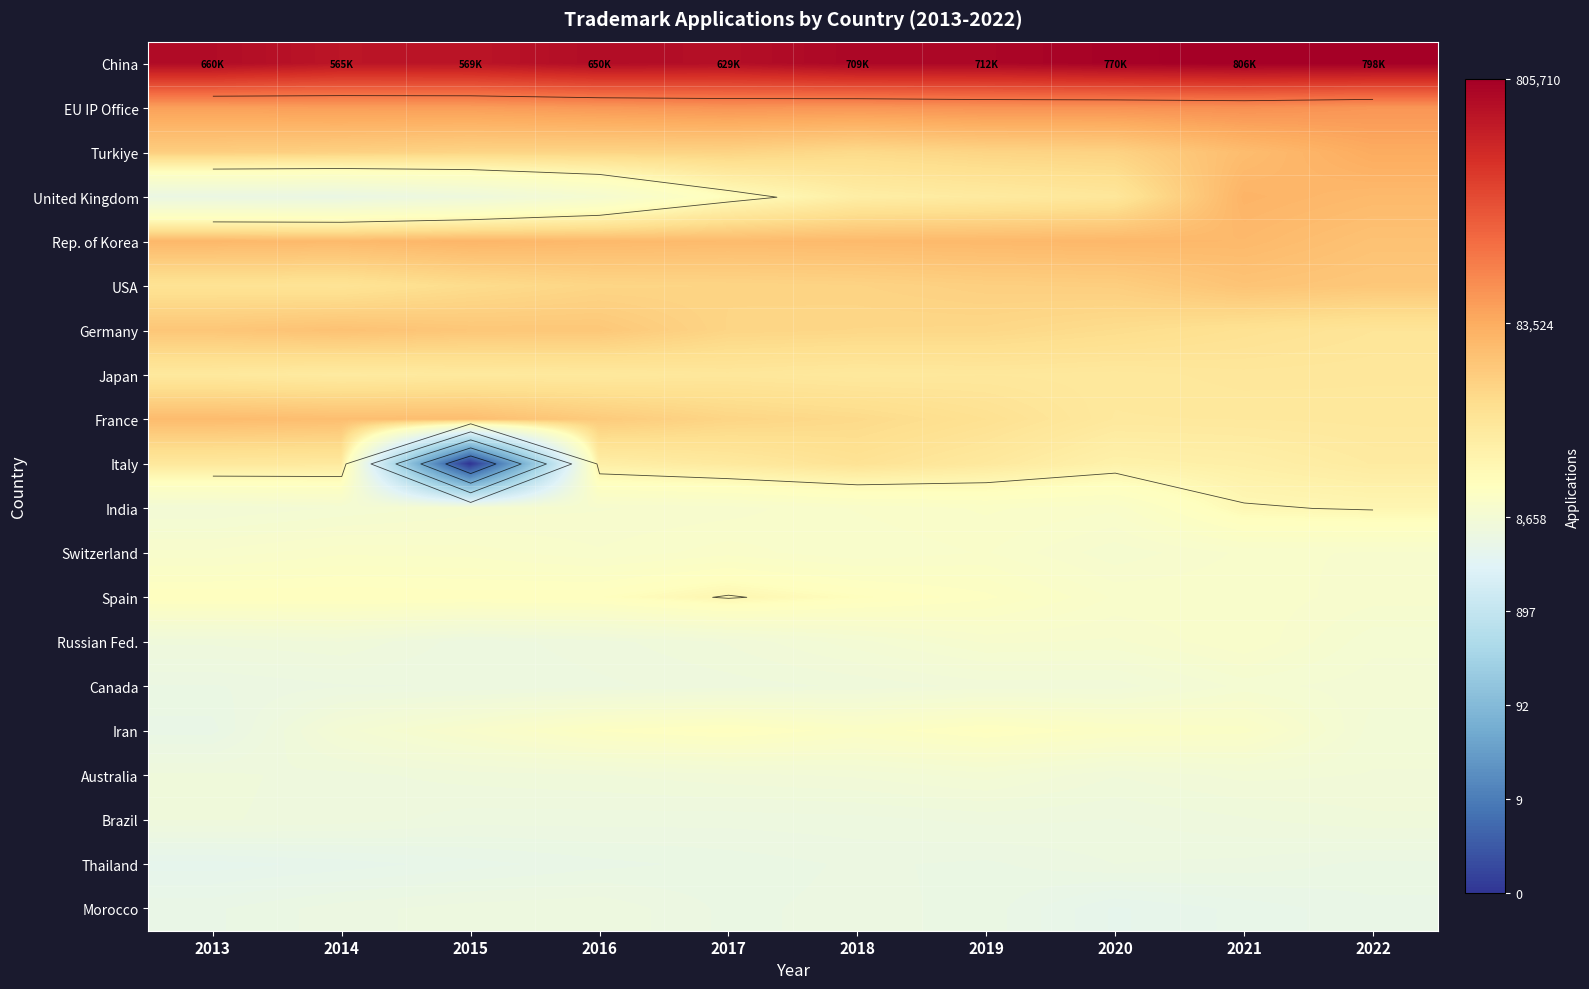

The Morocco series shows 13.6 at 2013. True or false?

False